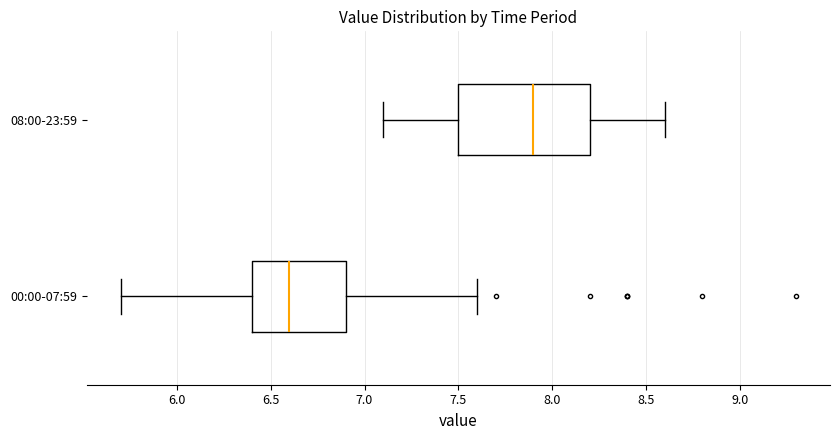

Which box has the furthest to the right median line?

08:00-23:59